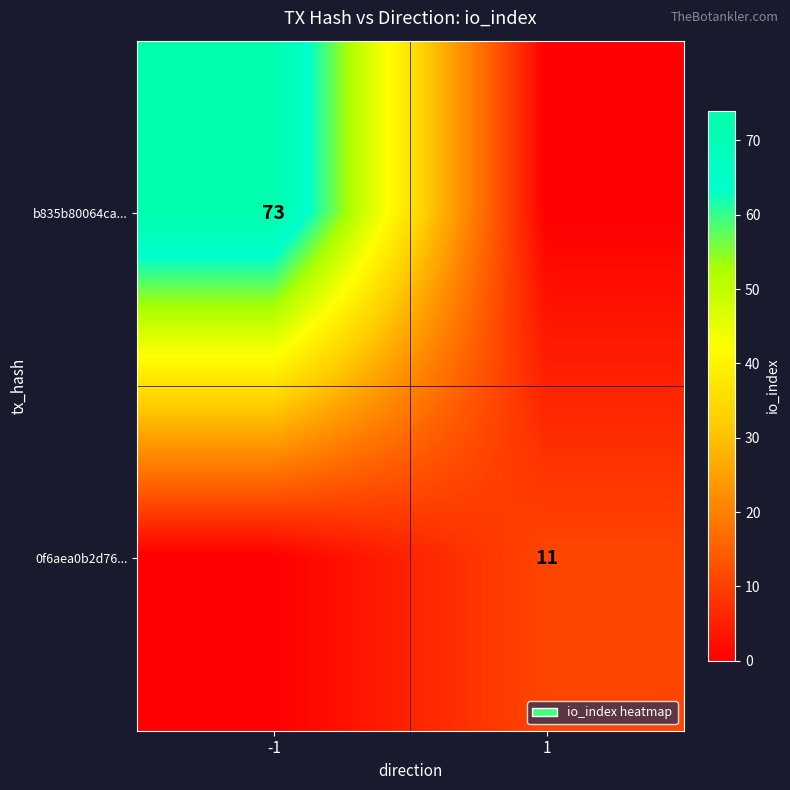

Is the value of 0f6aea0b2d76... at 1 greater than the value of b835b80064ca... at -1?

No